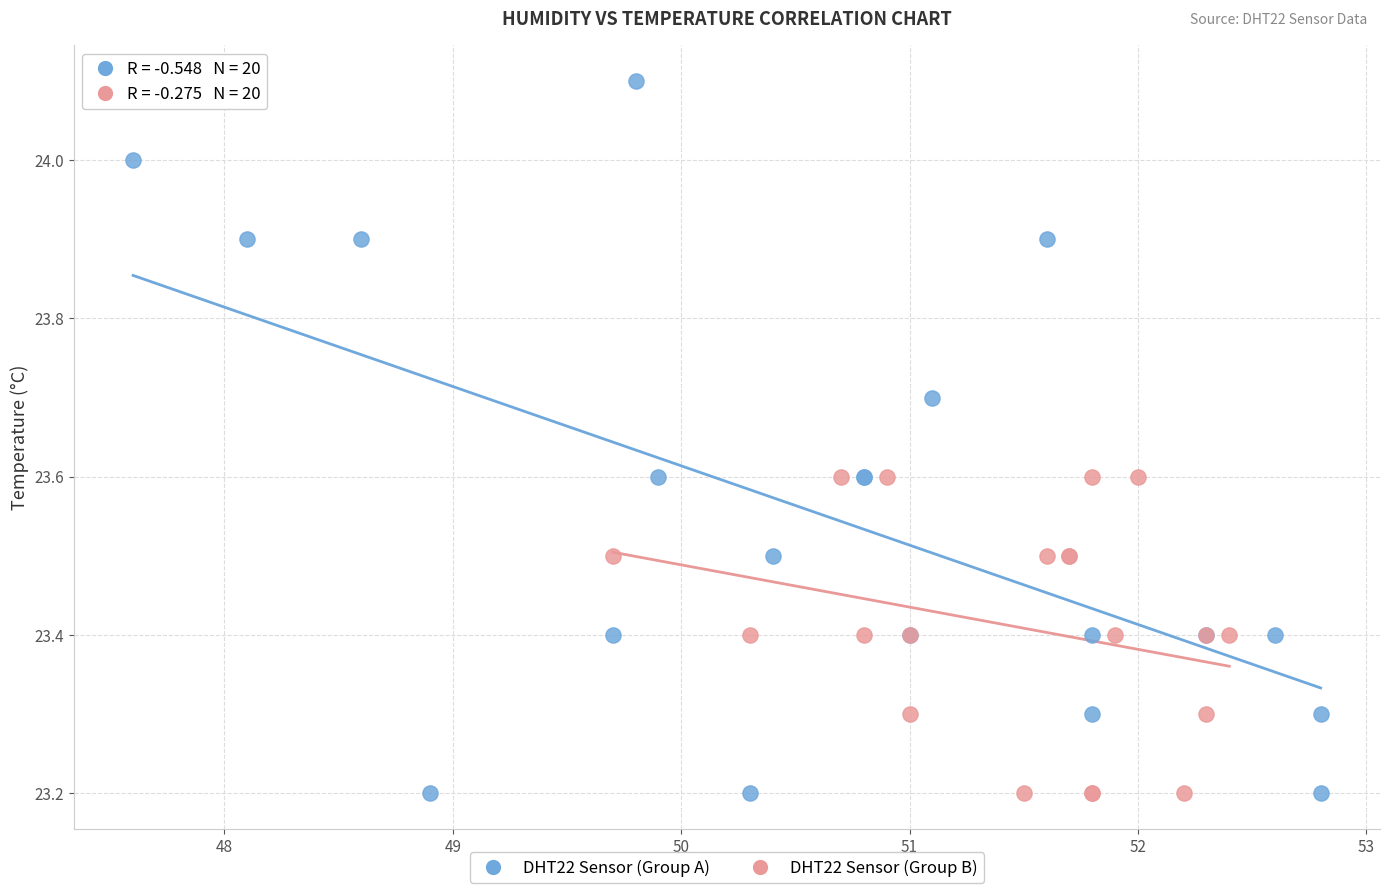

Which series reaches the maximum Y coordinate?

DHT22 Sensor (Group A)